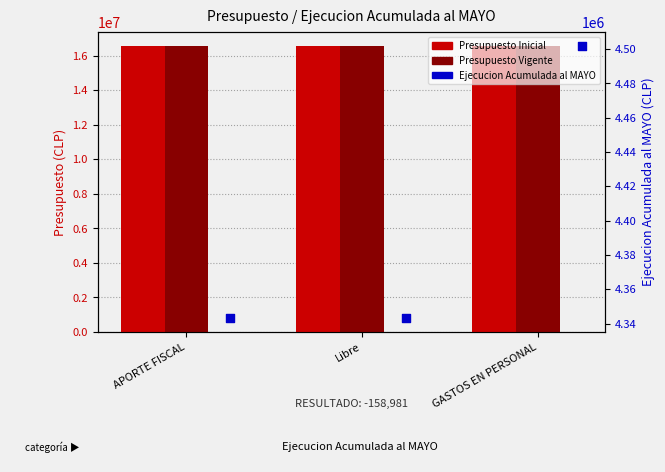

Which series has the largest Y range (max minus min)?

Ejecucion Acumulada al MAYO